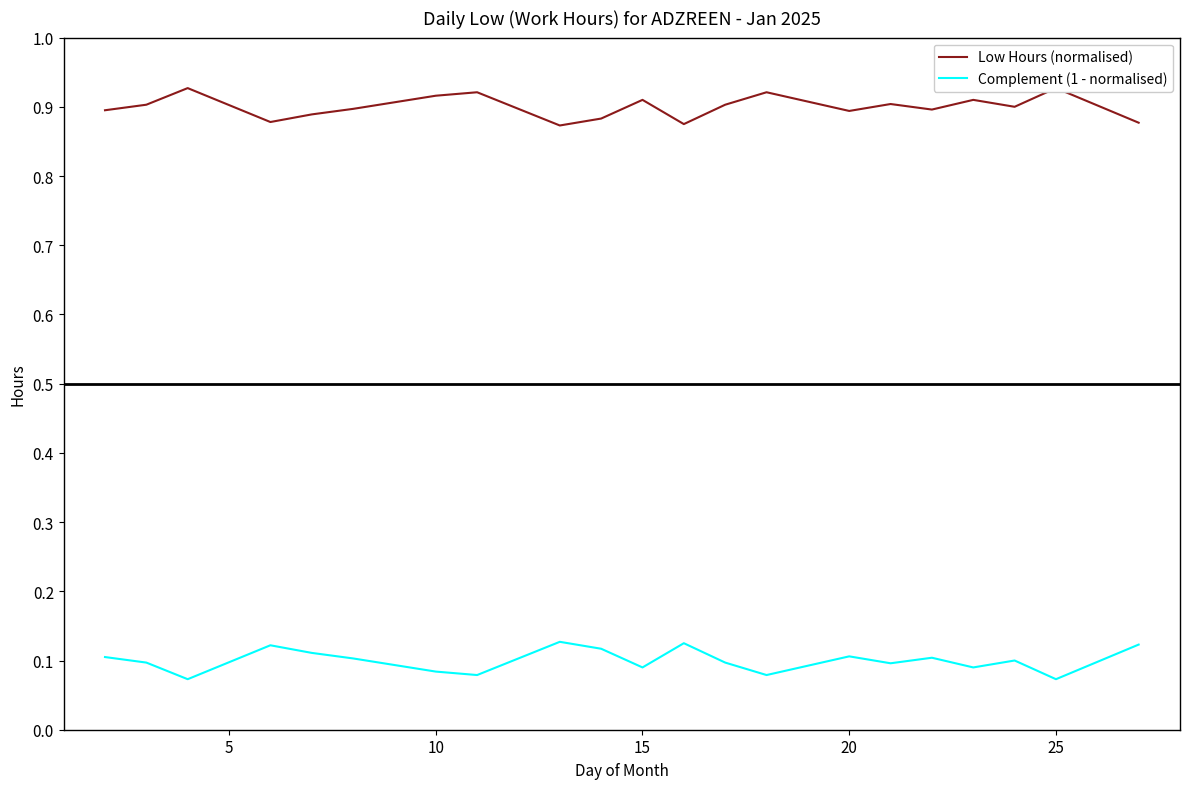

Rank the categories by Complement (1 - normalised) value from highest to lowest.

8, 11, 20, 15, 9, 20, 14, 0, 16, 25, 18, 5, 12, 15, 10, 17, 30, 7, 13, 10, 19